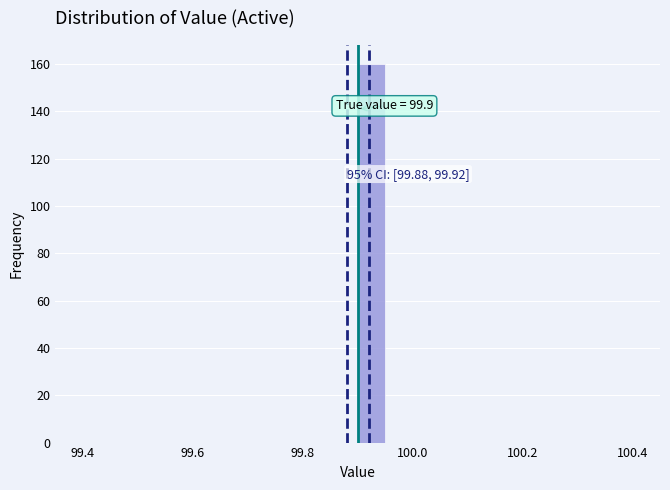

Read against the x-axis, roughly where is the centre of the tallest bar?

99.92